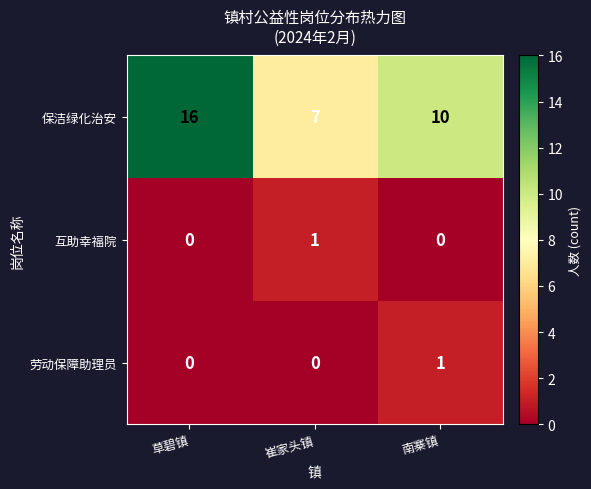

What is the difference between the 保洁绿化治安 values at 南寨镇 and 草碧镇?

6